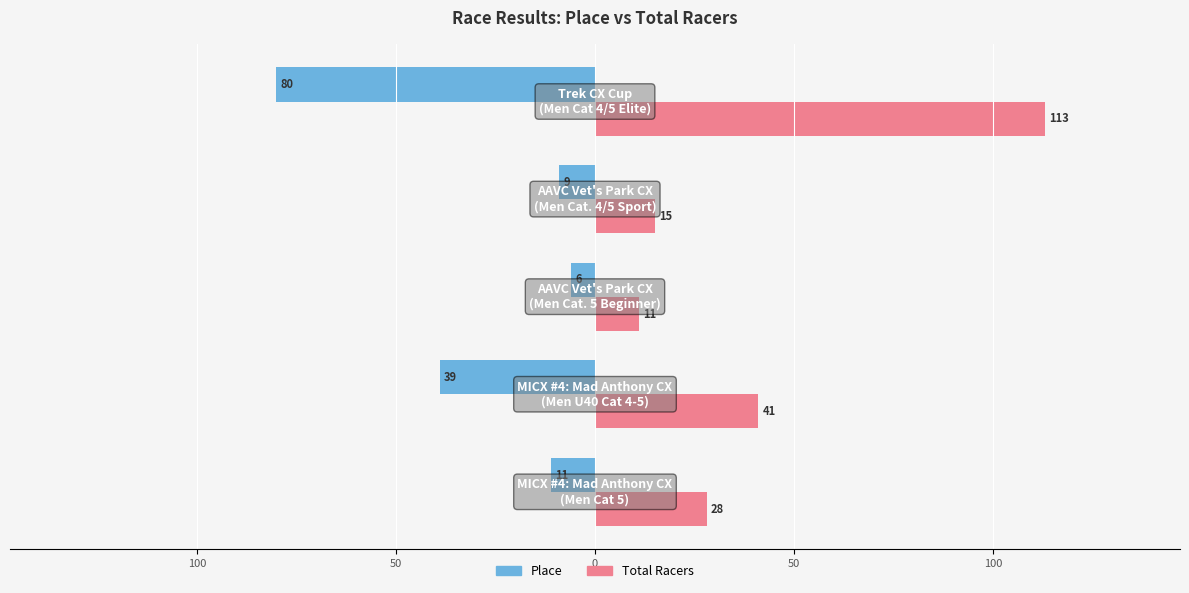

Reading right to left, extract all data points from this chart.

Place: 50=-80	0=-9	50=-6	100=-39	150=-11
Total Racers: 50=113	0=15	50=11	100=41	150=28